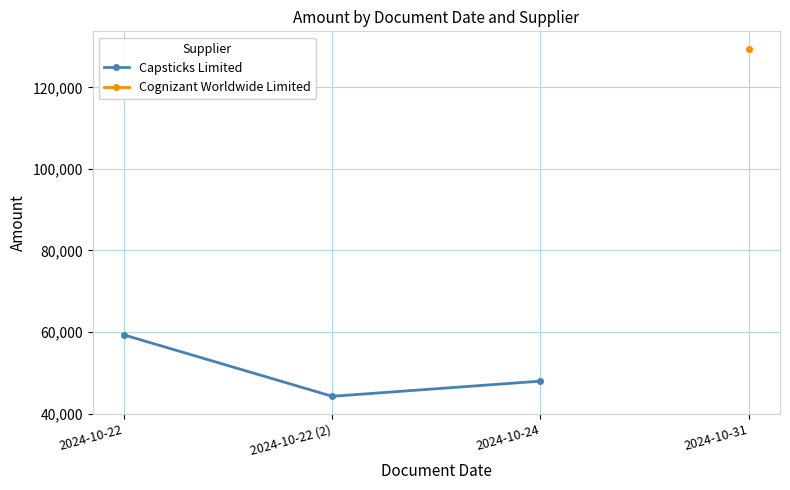

Is this an area chart (filled region under the line)?

No